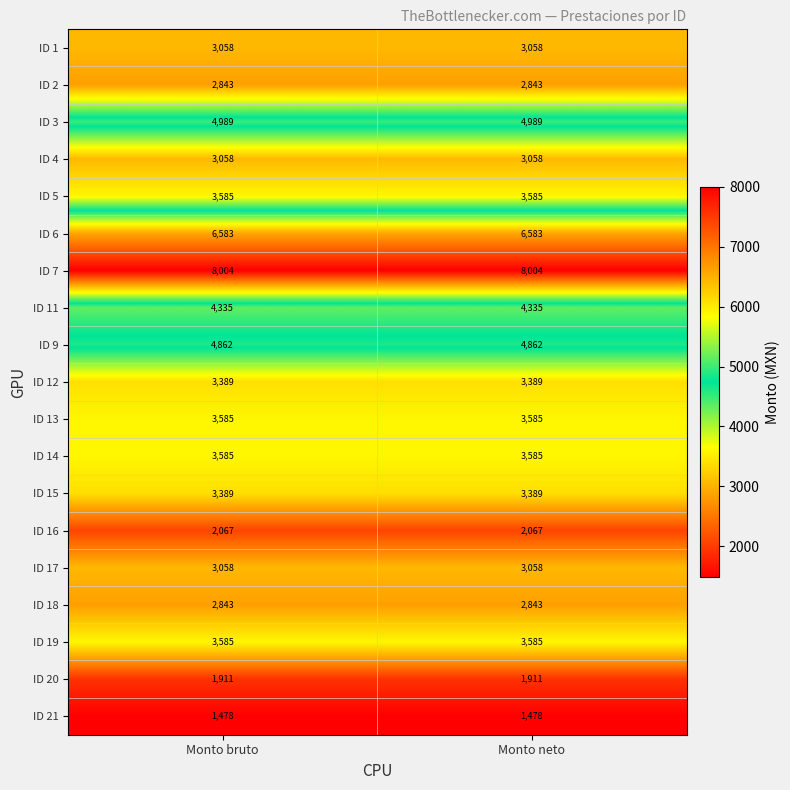

What is the spread (max minus min) of values at Monto bruto?

6526